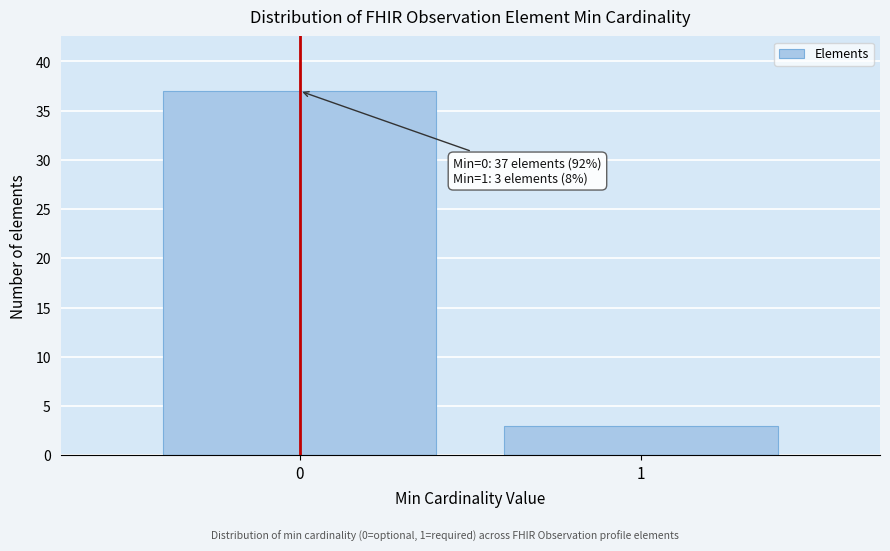

Reading left to right, list all the values displayed in this chart.

0=37	1=3